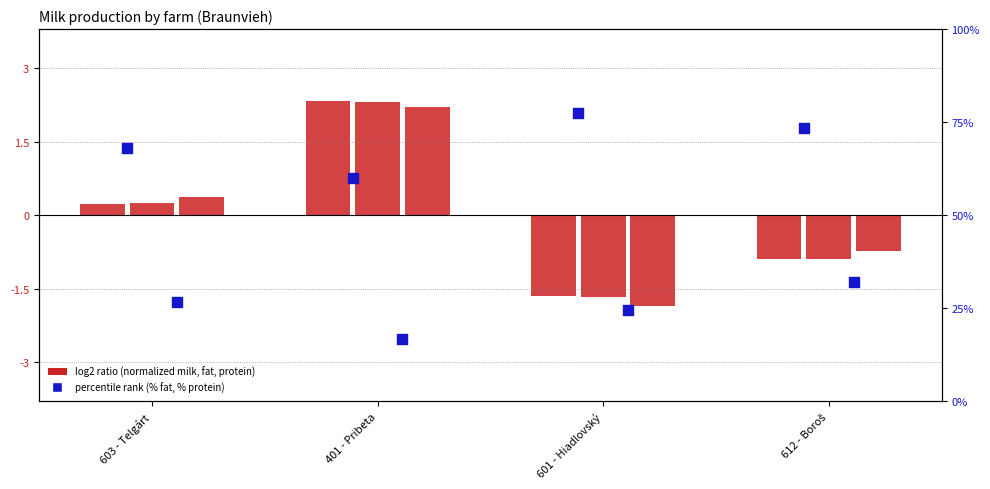

Which series contains the highest Y value?

% tuku (scaled)